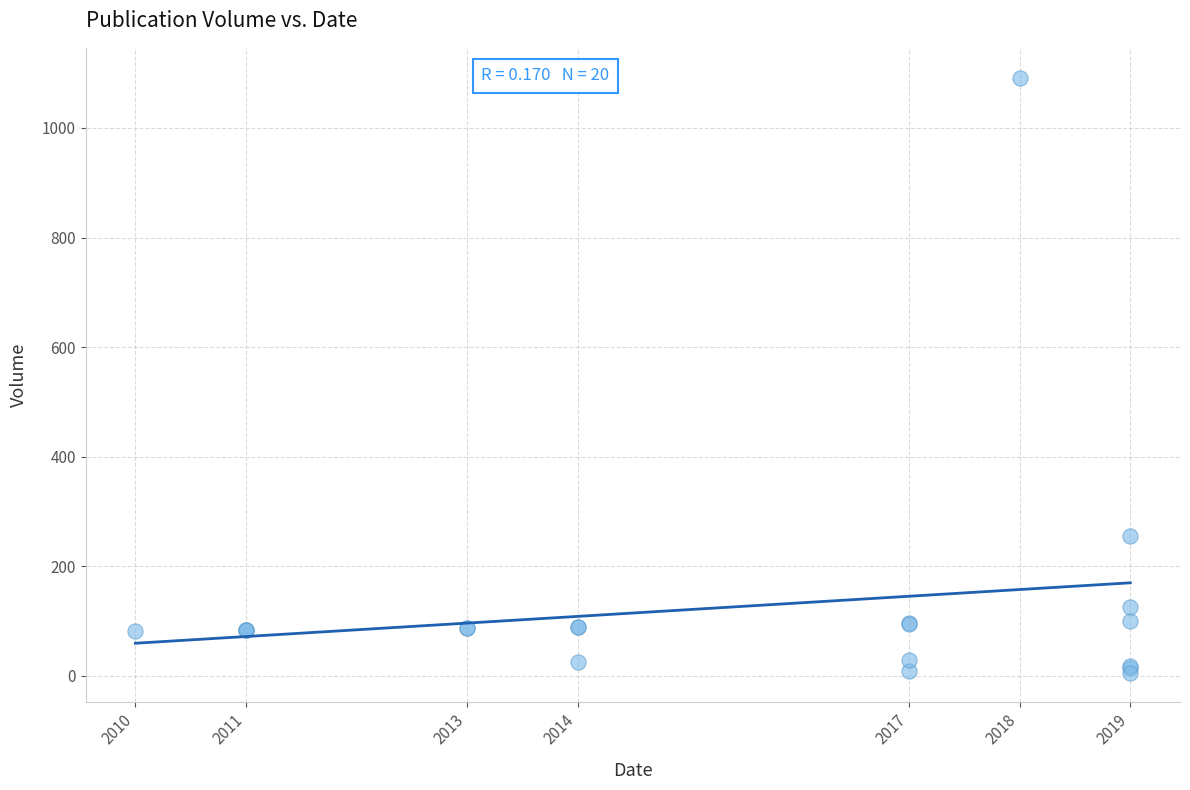

What Y value in the scatter plot is closest to 549?

256